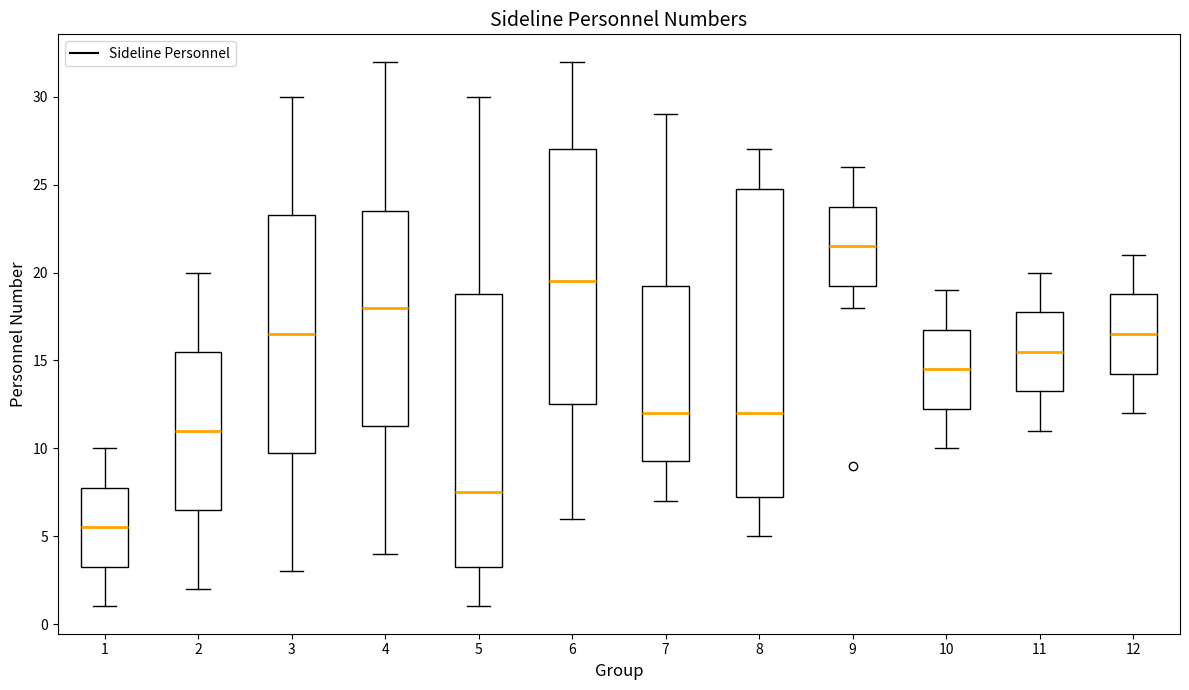

Where is the upper edge of the box at x = 7 on the y-axis? The values are not printed on the chart, so give them approximately, as read against the axis.

19.5